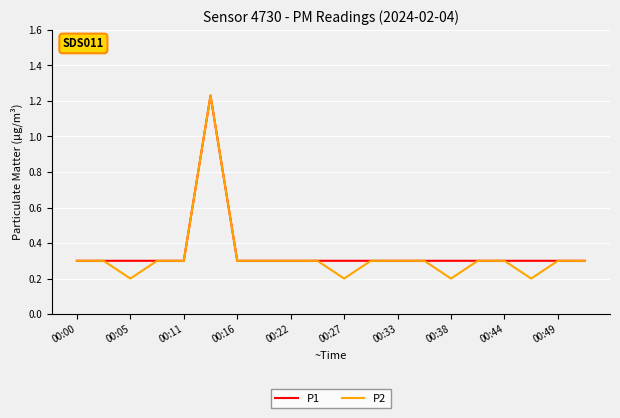

How many lines are shown in the chart?

2